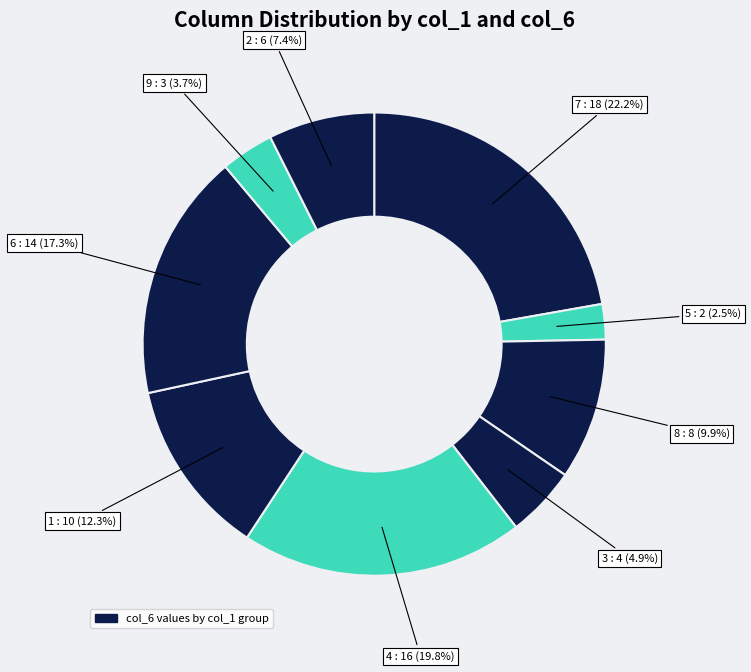

How many segments does this pie chart have?

9